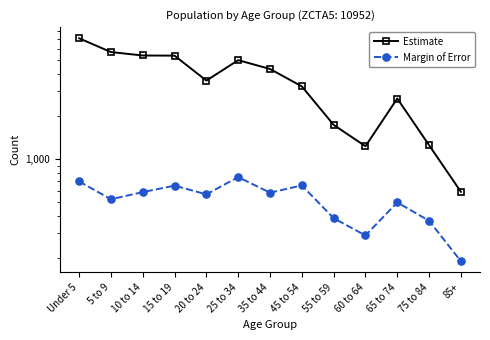

What is the sum of the Margin of Error values at 10 to 14 and 20 to 24?

1151